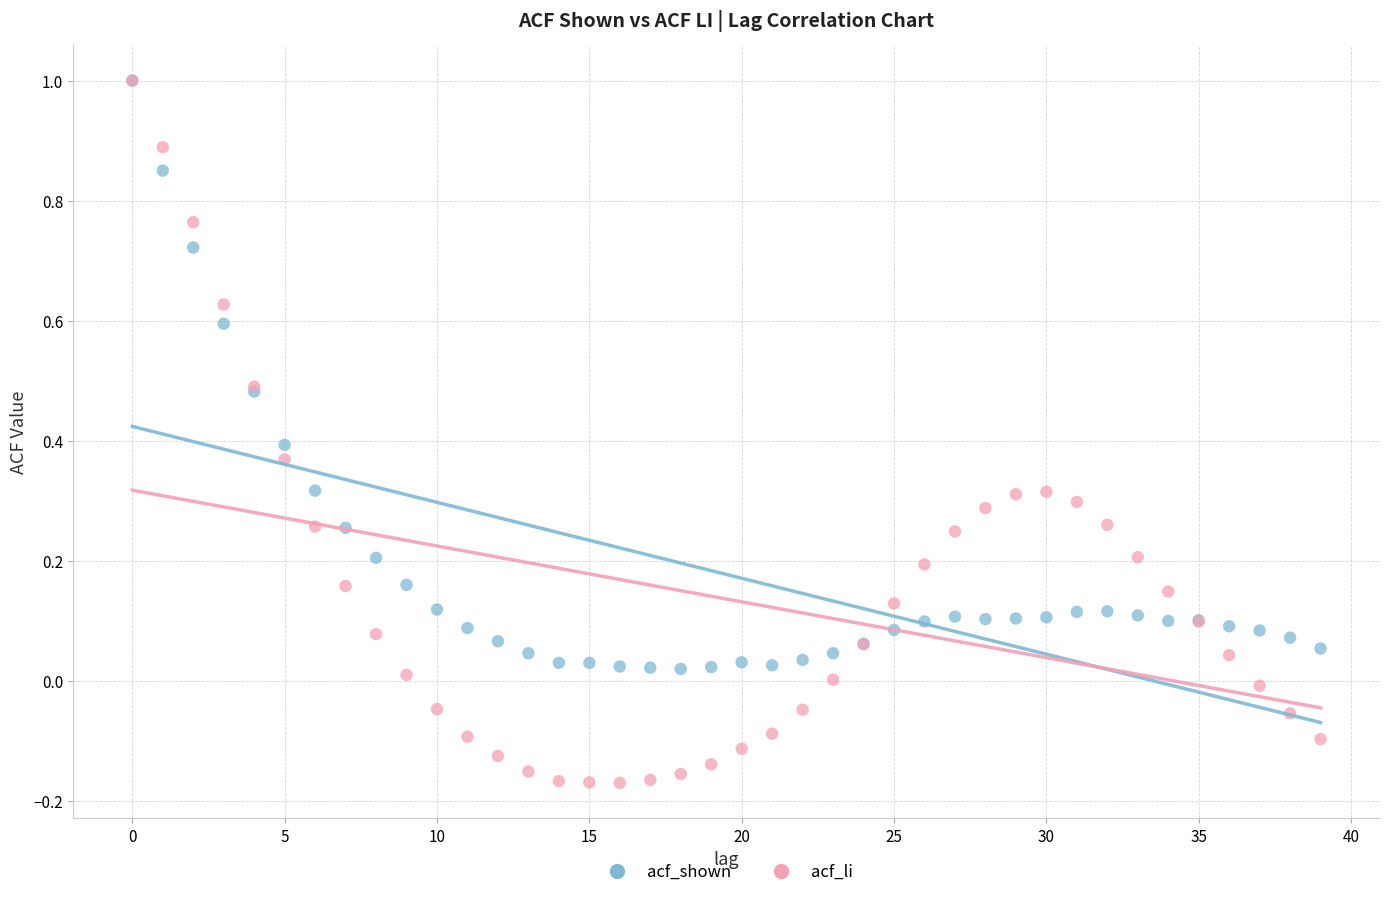

What are all the series names shown in the legend?

acf_shown, acf_li